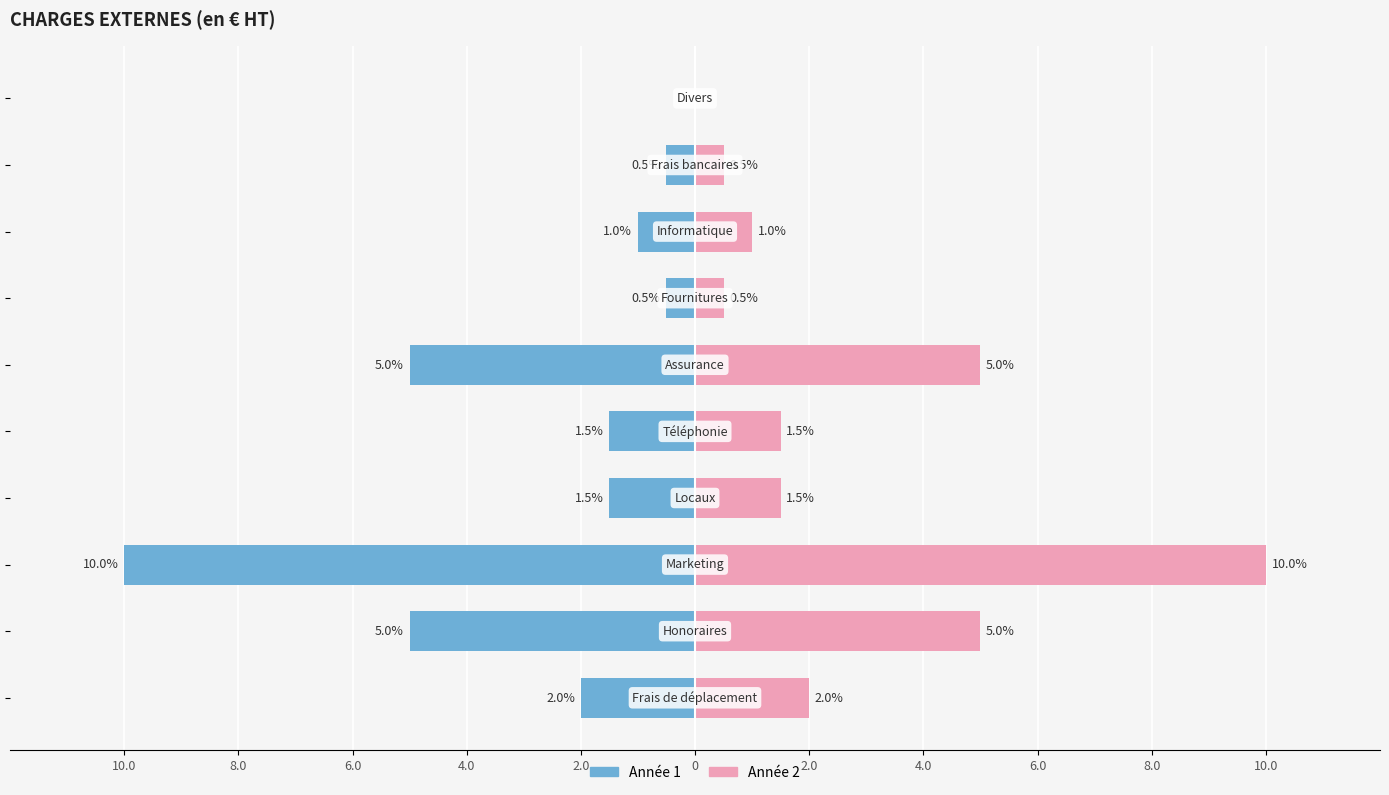

Reading left to right, what are all the values shown in this chart?

Année 1: 10.0=-2.0	8.0=-5.0	6.0=-10.0	4.0=-1.5	2.0=-1.5	0=-5.0	2.0=-0.5	4.0=-1.0	6.0=-0.5	8.0=0.0
Année 2: 10.0=2.0	8.0=5.0	6.0=10.0	4.0=1.5	2.0=1.5	0=5.0	2.0=0.5	4.0=1.0	6.0=0.5	8.0=0.0